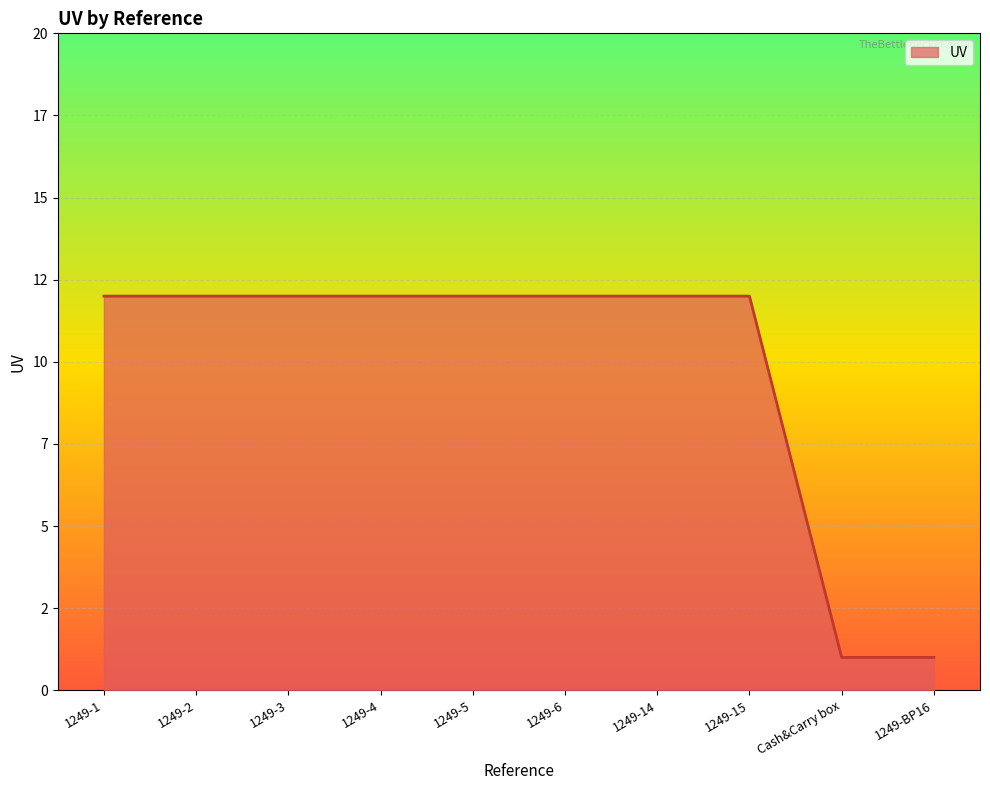

Does the chart display data point markers on the line(s)?

No